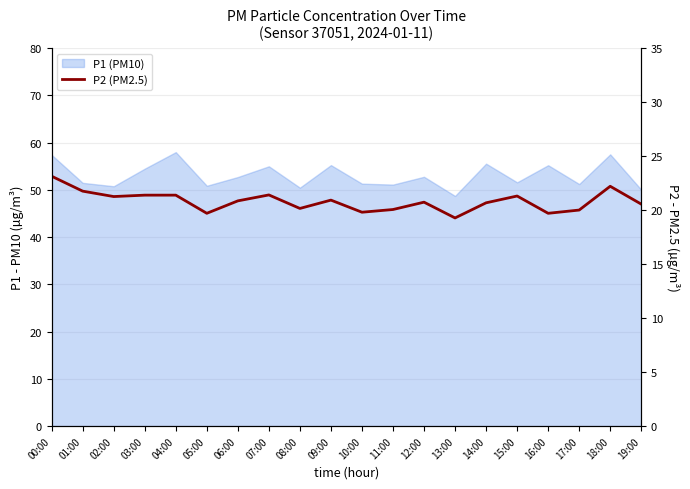

What is the label of the 2nd point from the right?

18:00